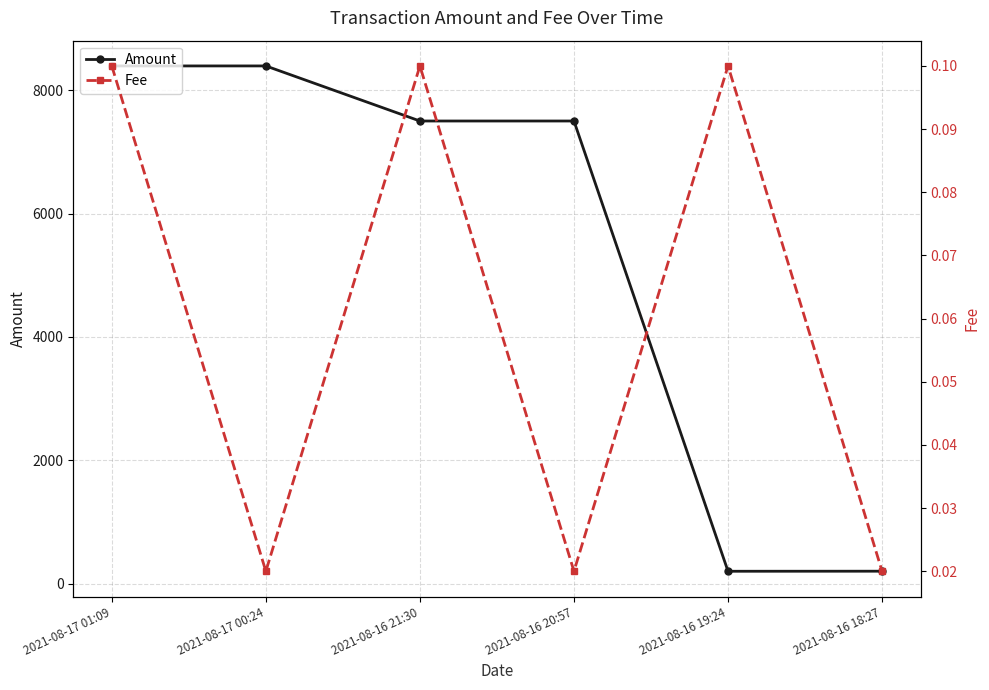

At which label does Amount reach its peak?

2021-08-17 00:24